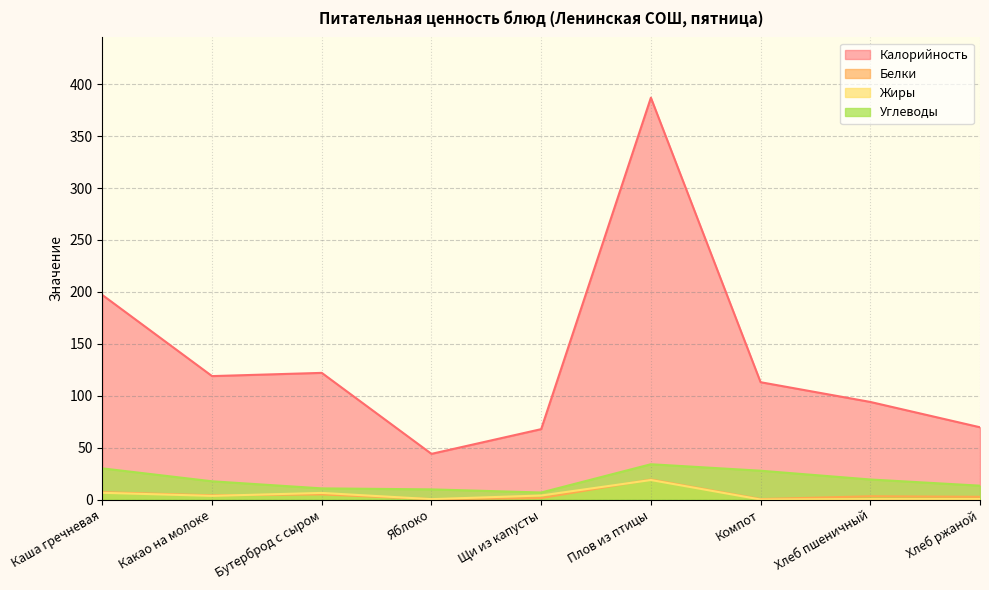

What is the difference between the highest and lowest values at Какао на молоке?

115.3